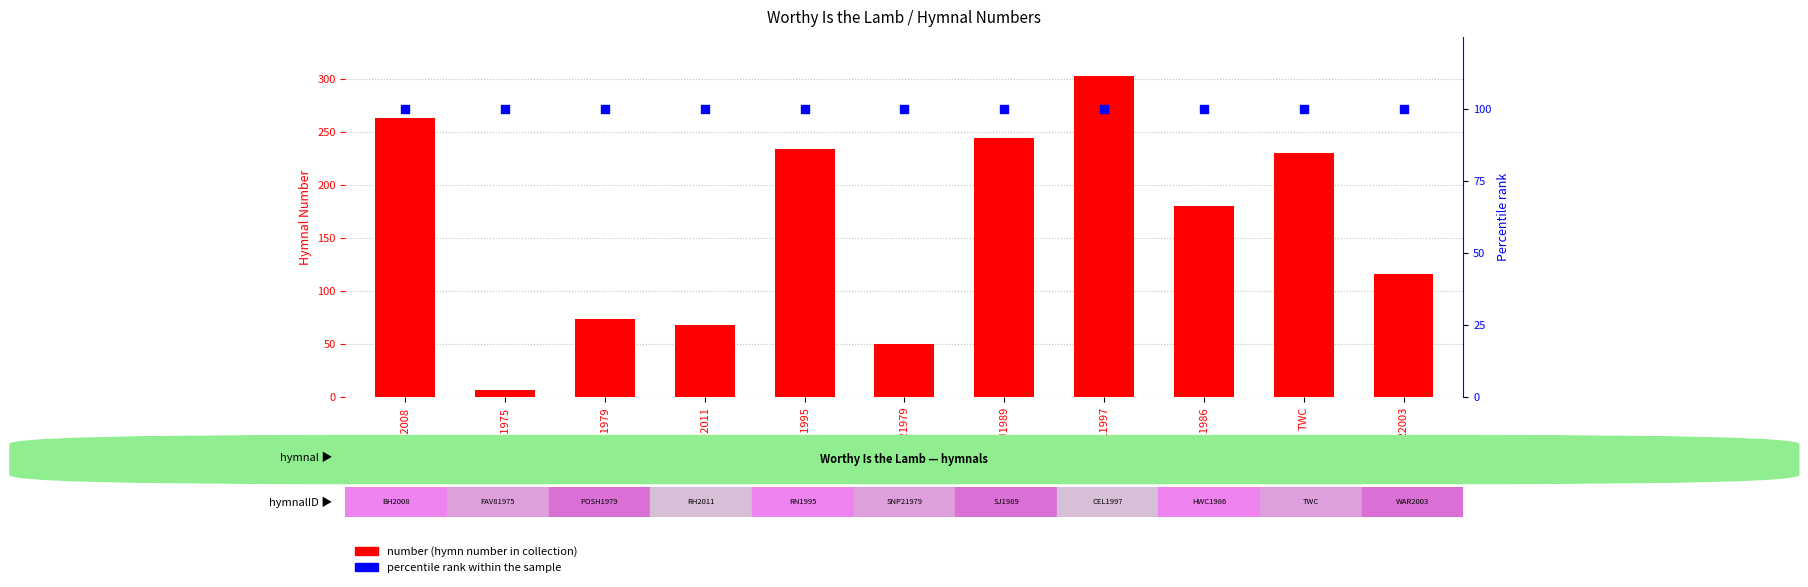

Which series reaches the minimum Y coordinate?

number